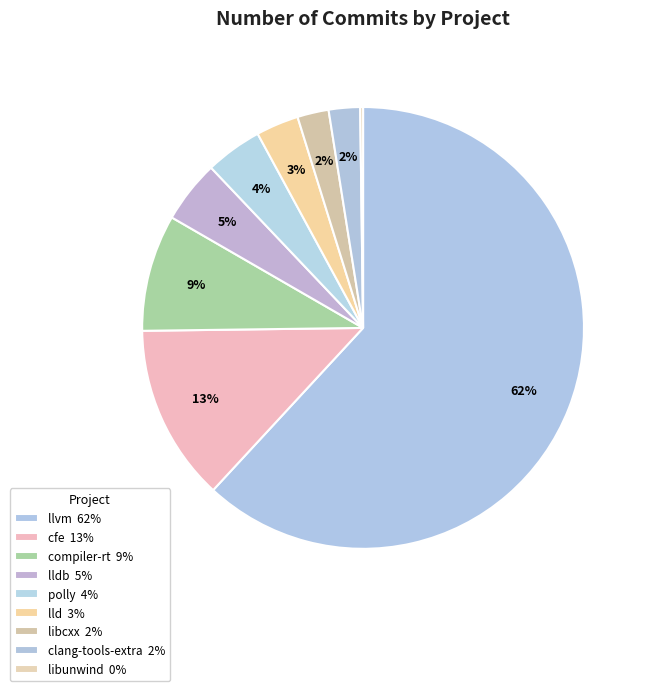

Which slice is the smallest?

libunwind